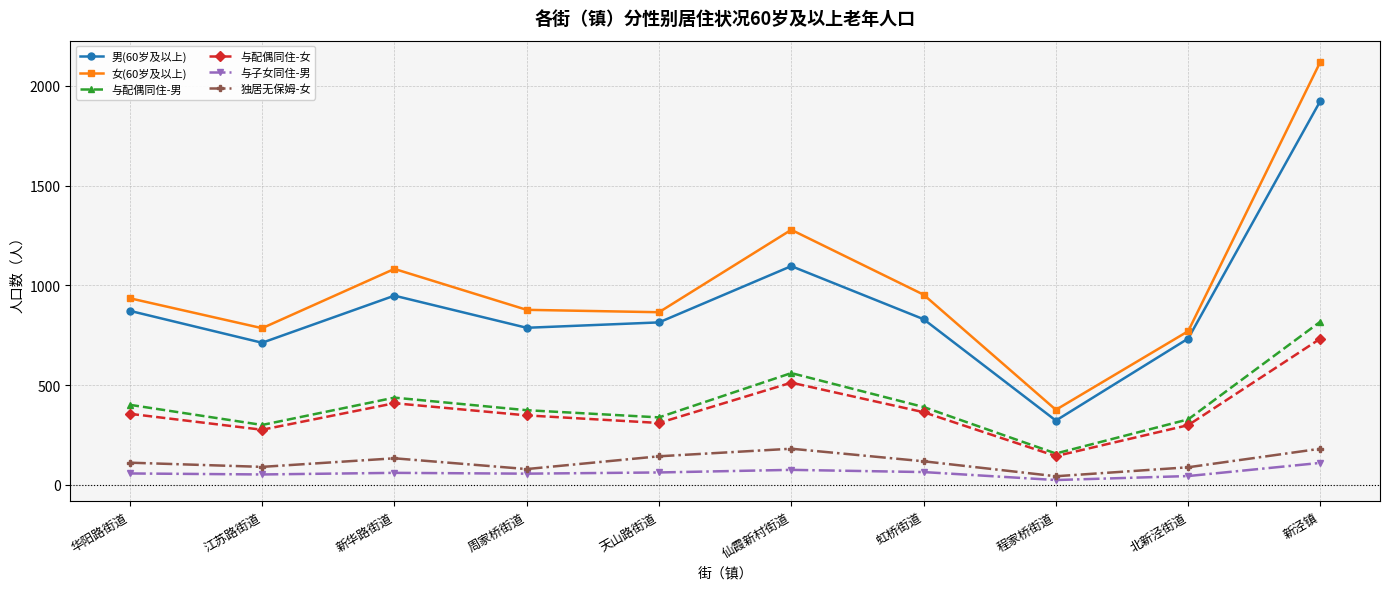

Is it true that 与配偶同住-男 equals 111 at 华阳路街道?

False